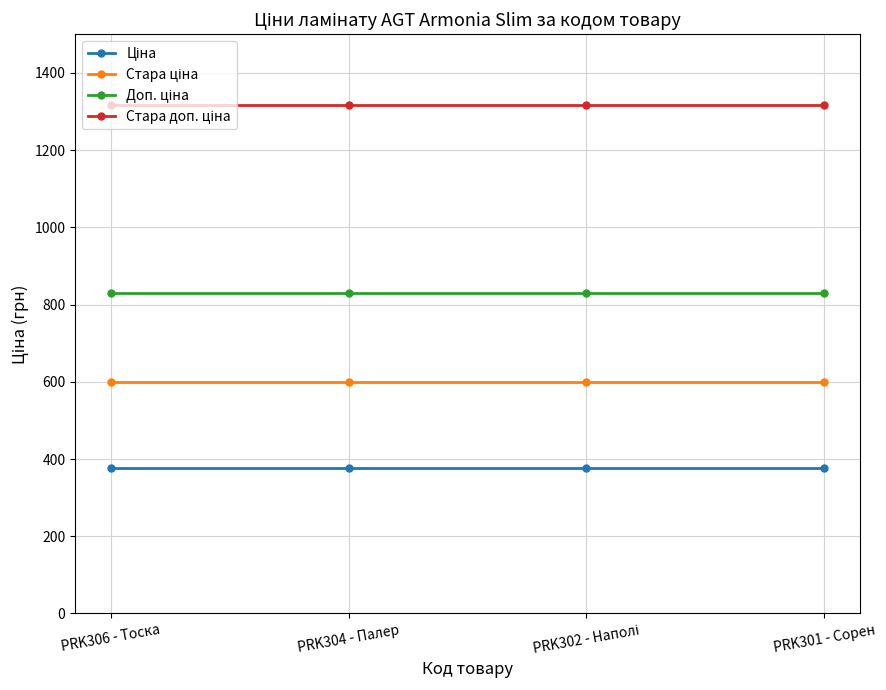

At how many categories does at least one series exceed 691?

4